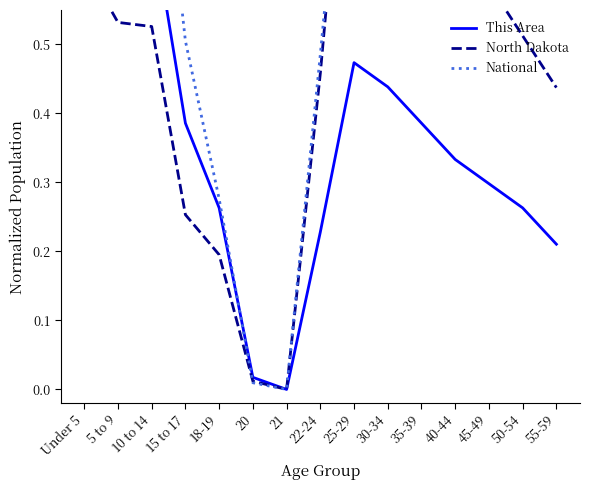

At which label does North Dakota reach its peak?

25-29